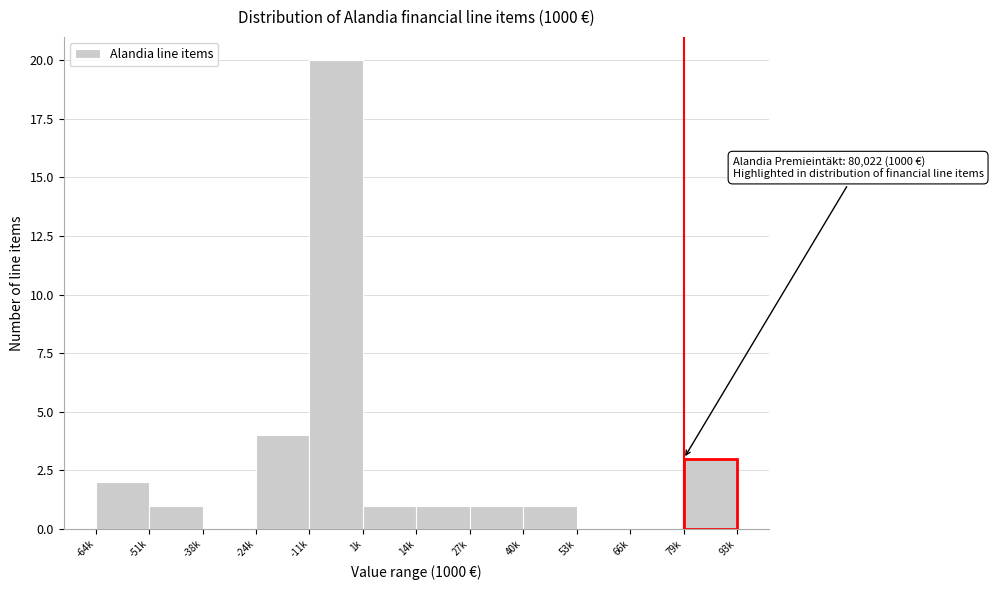

Reading left to right, extract all data points from this chart.

-64k=2	-51k=1	-38k=0	-24k=4	-11k=20	1k=1	14k=1	27k=1	40k=1	53k=0	66k=0	79k=3